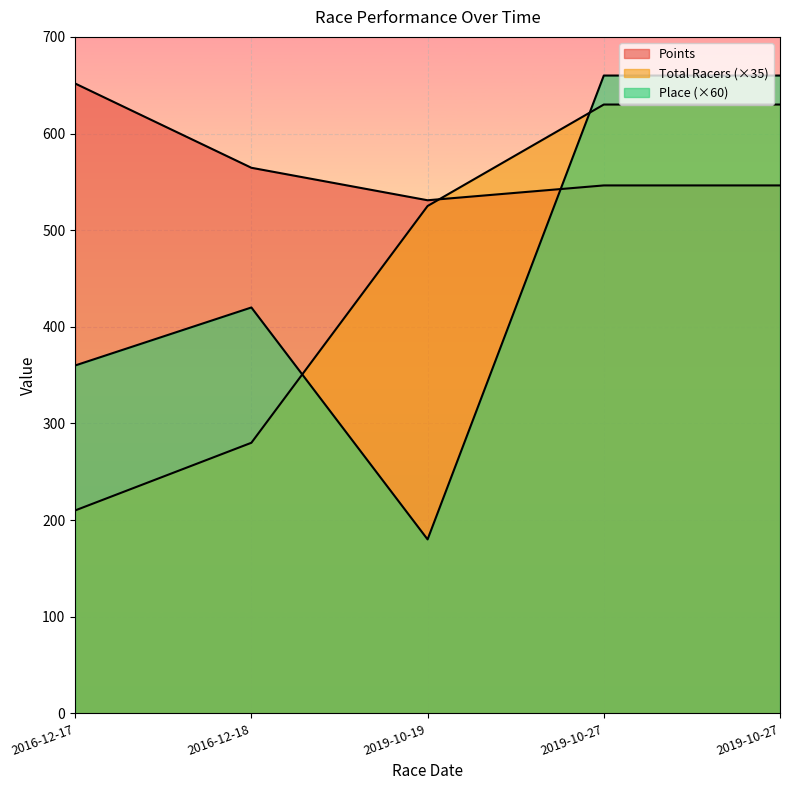

How many series are shown in this chart?

3